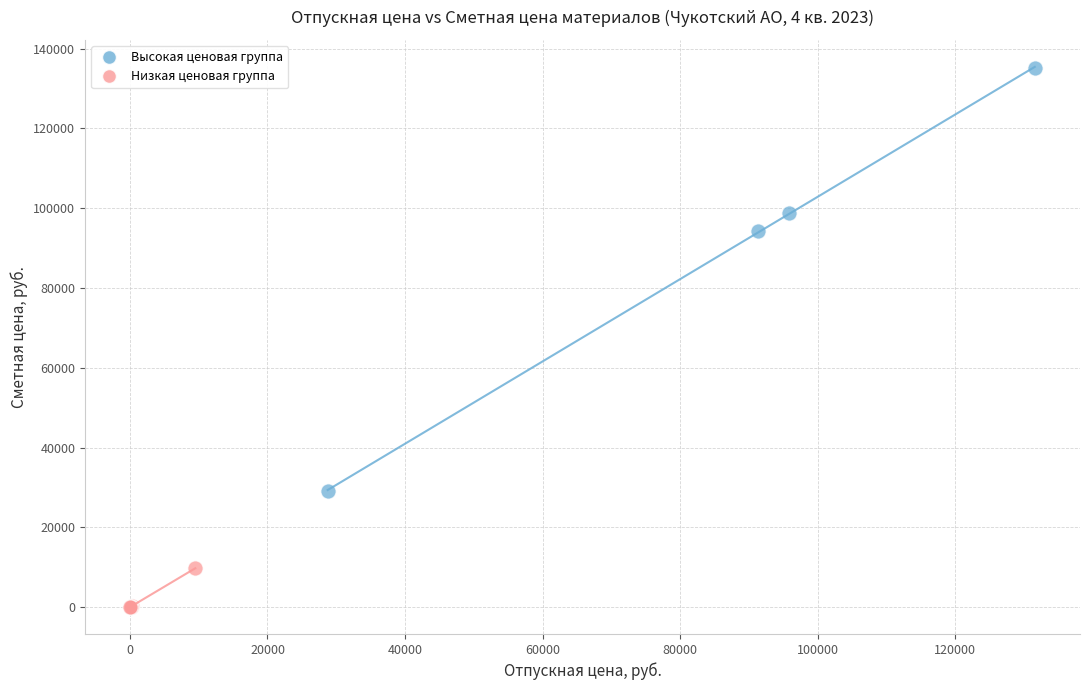

Which series reaches the minimum Y coordinate?

Низкая ценовая группа